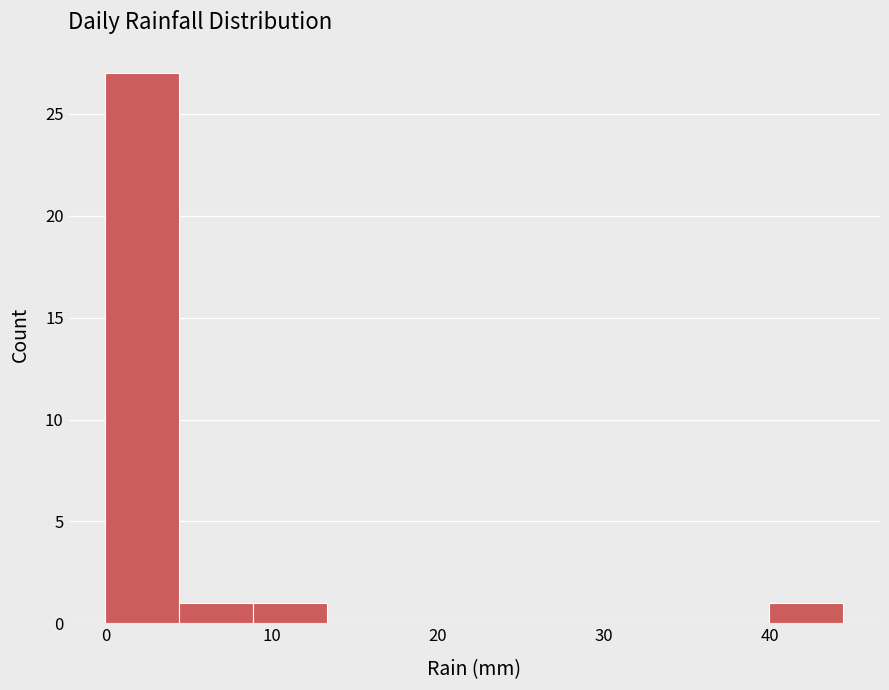

Reading left to right, list every bar in this chart as the range it spans on the x-axis followed by its height. Neither the bar edges nor the heights are printed on the chart, so give them approximately, as read against the axes.

0 to 4: 27
4 to 9: 1
9 to 13: 1
13 to 18: 0
18 to 22: 0
22 to 27: 0
27 to 31: 0
31 to 36: 0
36 to 40: 0
40 to 44: 1